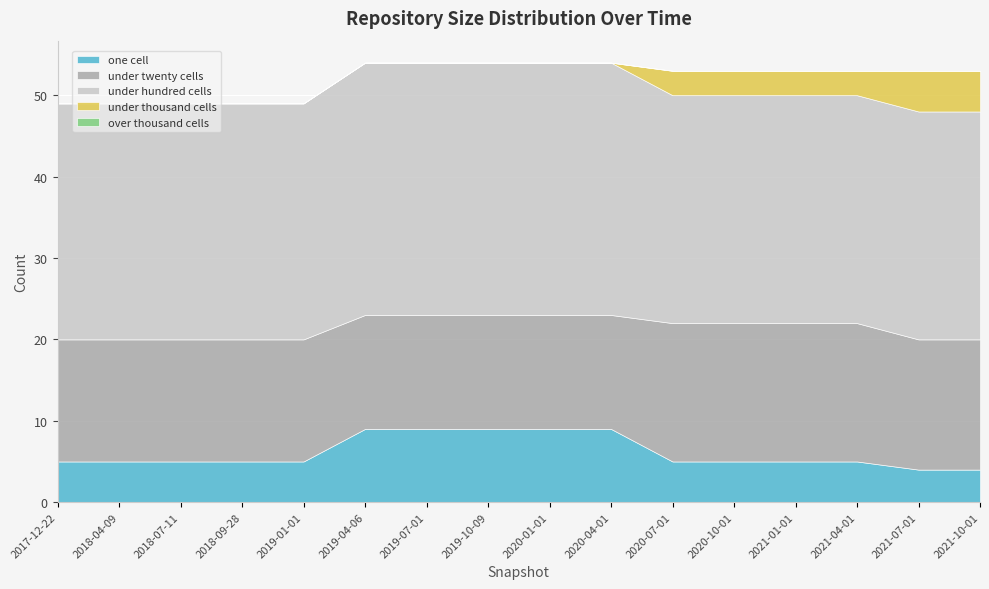

What are all the series names shown in the legend?

one_cell, under_twenty_cells, under_hundred_cells, under_thousand_cells, over_thousand_cells